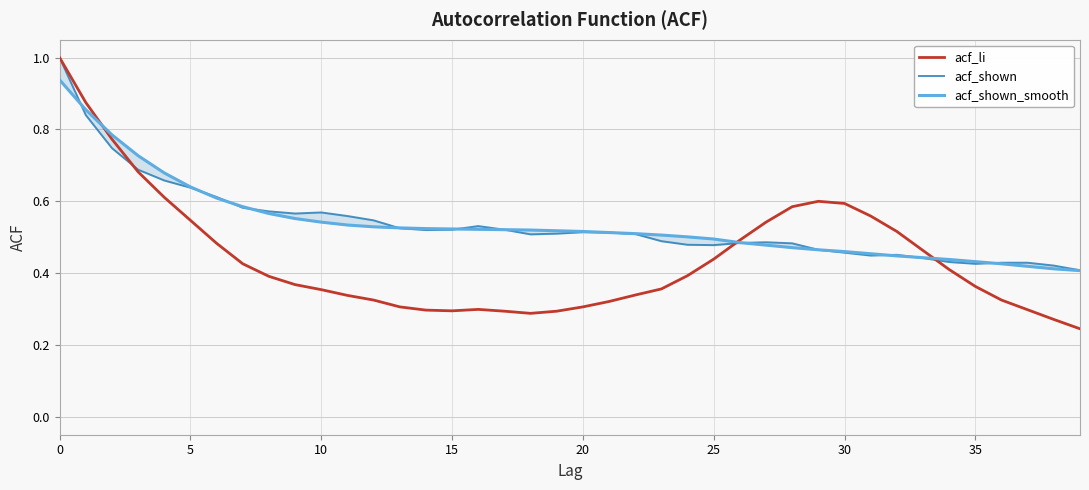

What is the maximum value shown in the chart?

1.0